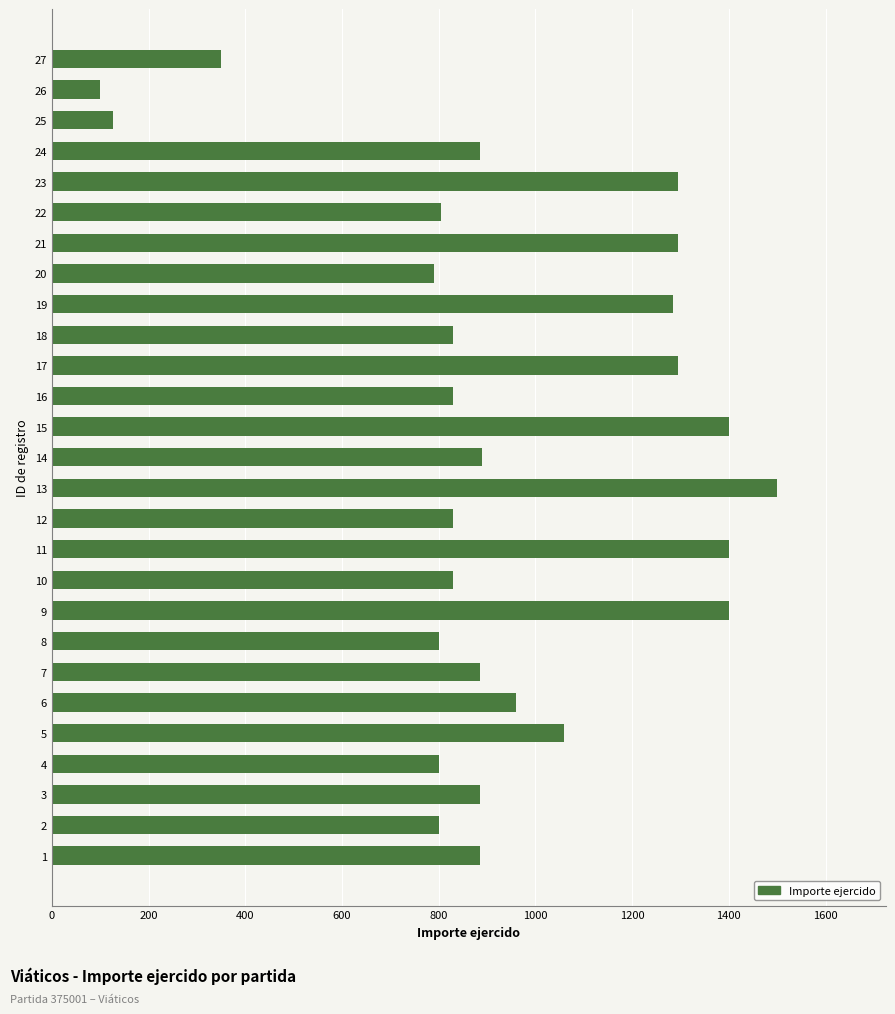

Read the value at 11, to the nearest 50.

1400